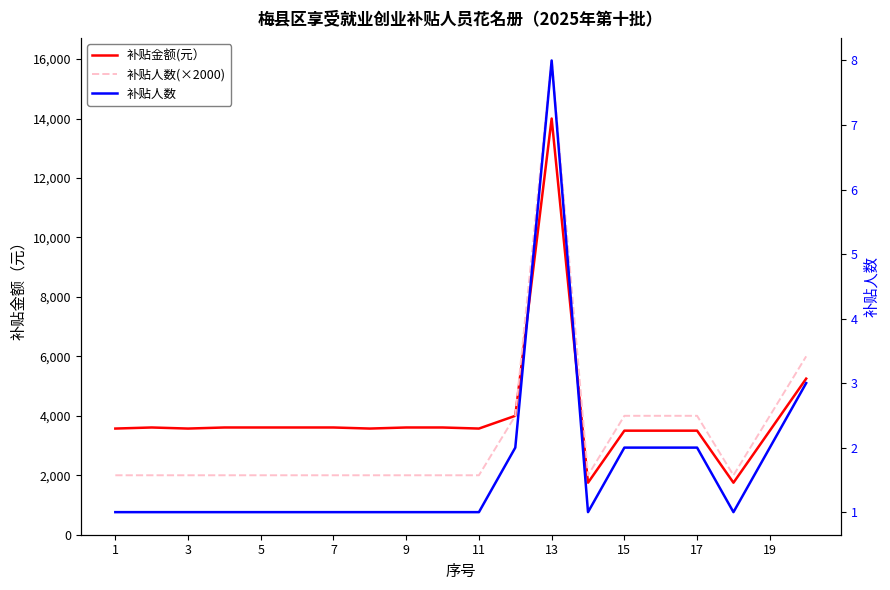

Between 13 and 15, which is larger?

13